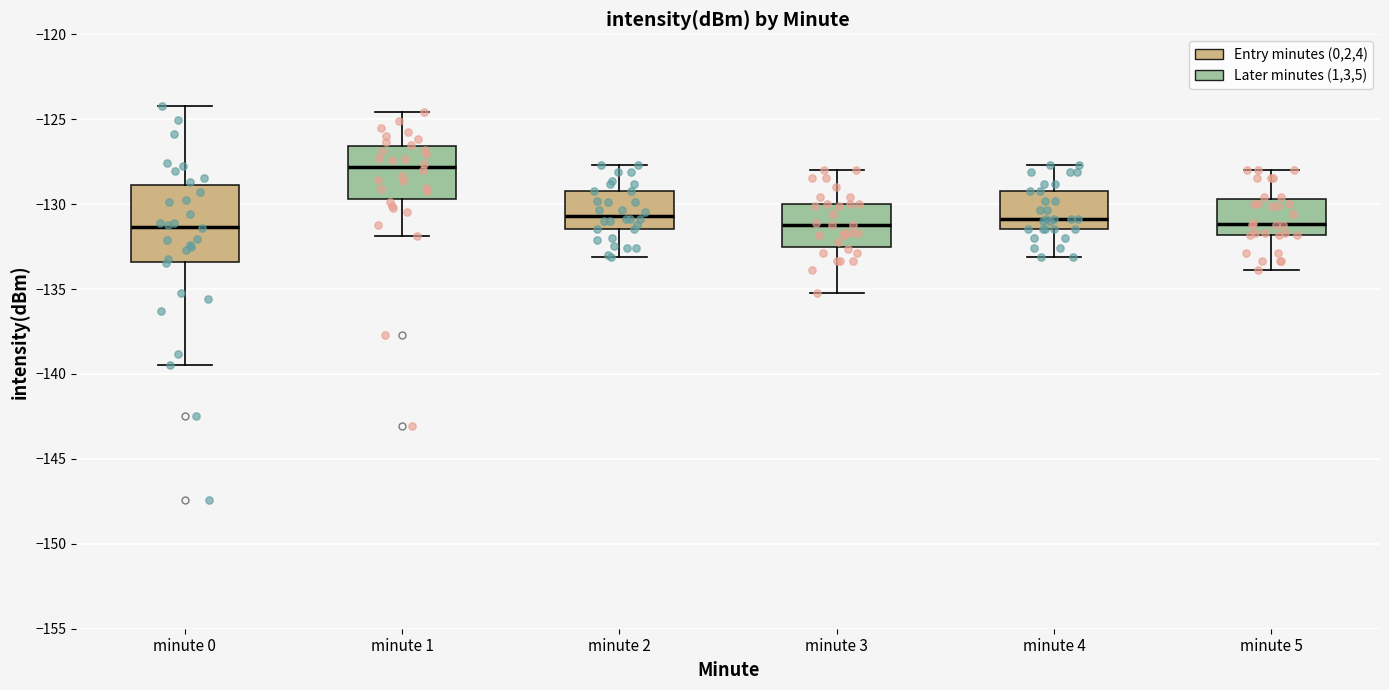

Where does the upper whisker of the box for minute 2 end on the y-axis? The values are not printed on the chart, so give them approximately, as read against the axis.

-127.5